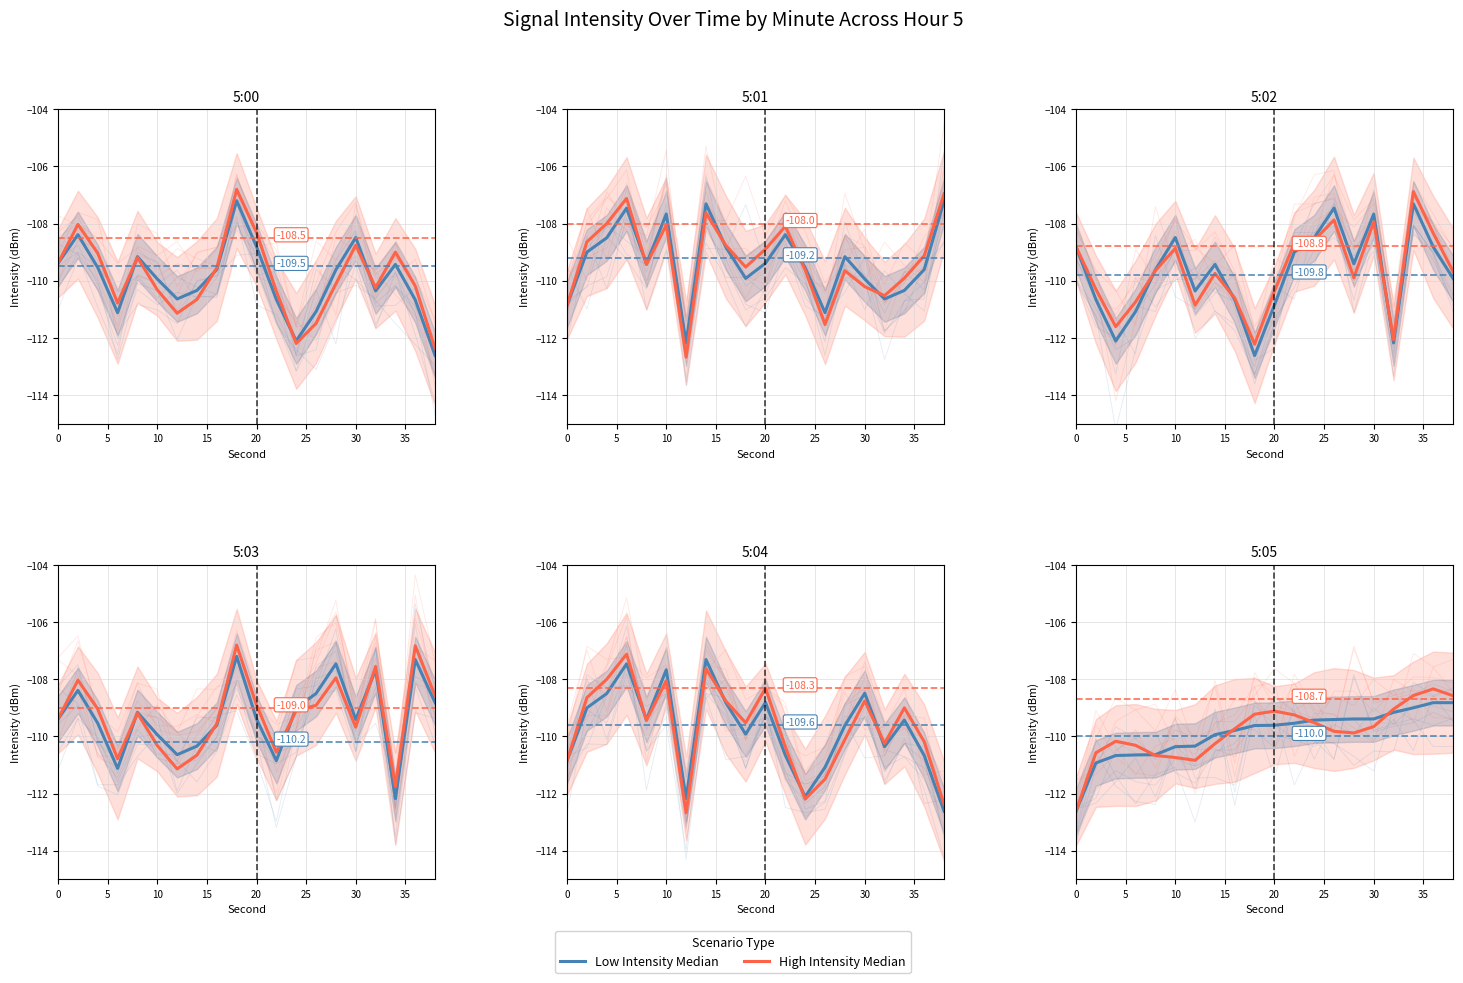

Which series has the largest total across all categories?

High Intensity Median